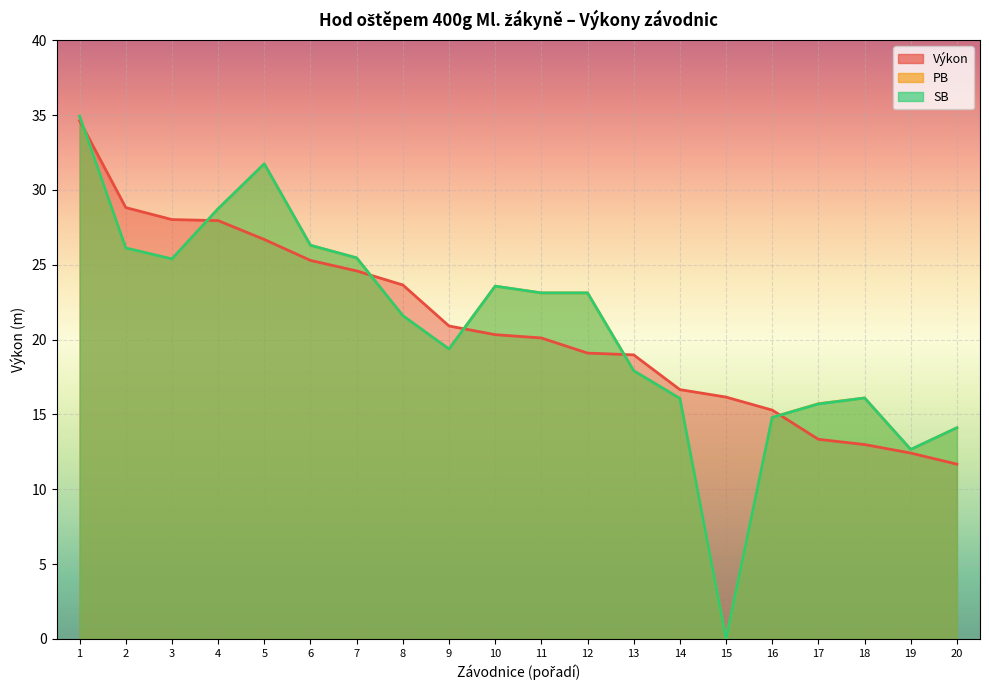

Reading left to right, transcribe all the data shown in this chart.

Výkon: 34.6	28.8	28.0	27.9	26.7	25.3	24.6	23.6	20.9	20.3	20.1	19.1	19.0	16.7	16.2	15.3	13.3	13.0	12.4	11.7
PB: 34.9	26.1	25.4	28.7	31.7	26.3	25.5	21.6	19.4	23.6	23.1	23.1	17.9	16.1	0.0	14.8	15.7	16.1	12.7	14.1
SB: 34.9	26.1	25.4	28.7	31.7	26.3	25.5	21.6	19.4	23.6	23.1	23.1	17.9	16.1	0.0	14.8	15.7	16.1	12.7	14.1